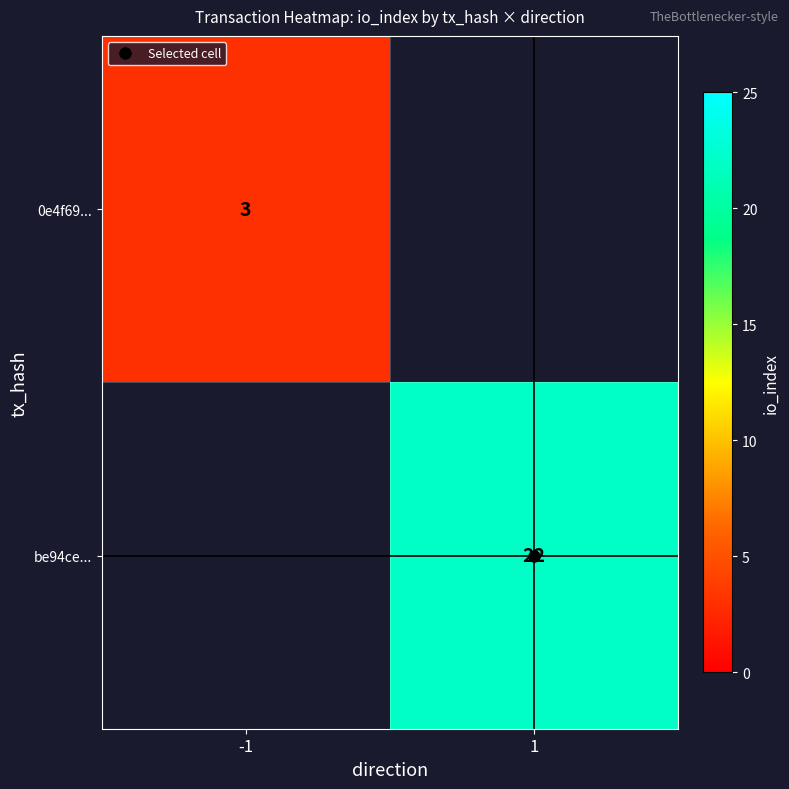

Is it true that 0e4f69... equals 1.9 at -1?

False